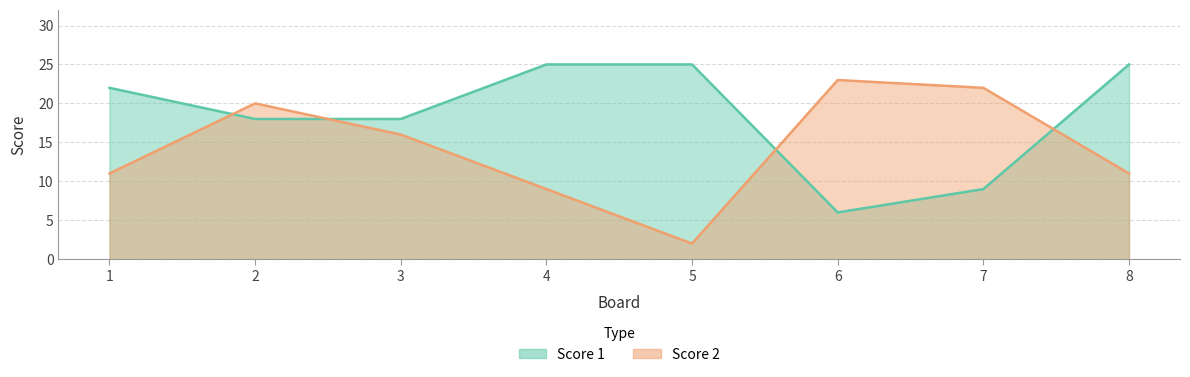

What is the maximum value for Score 2?

23